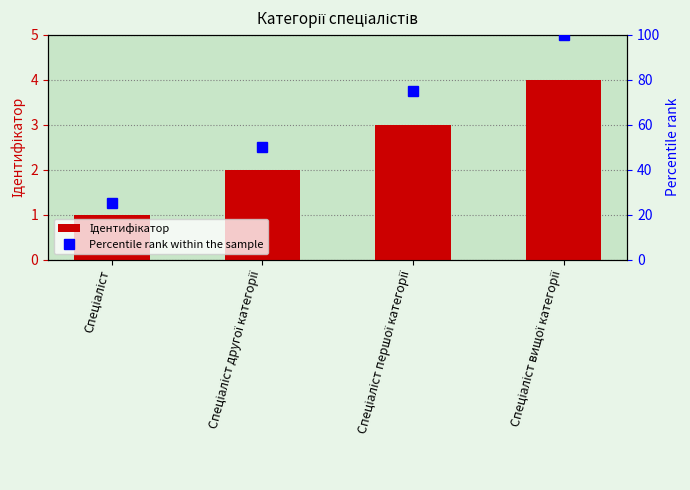

How many distinct data groups are displayed?

2